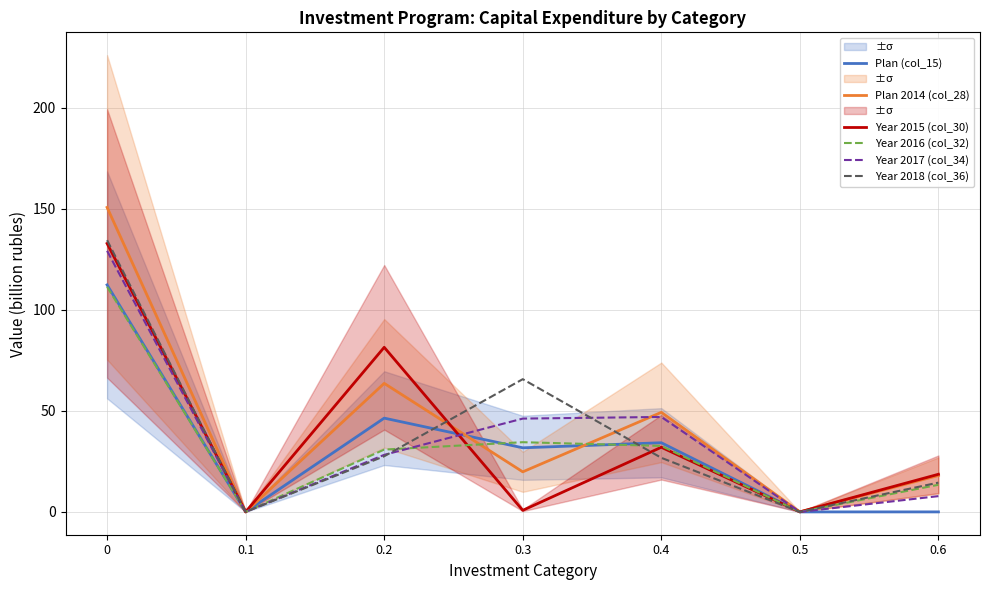

Is it true that Year 2015 (col_30) equals 0.0 at 0.1?

True